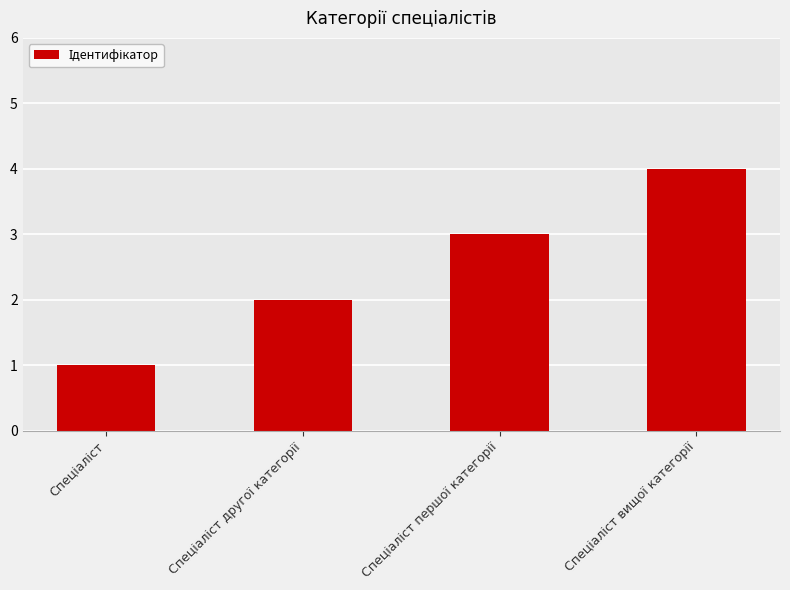

What is the greatest value displayed?

4